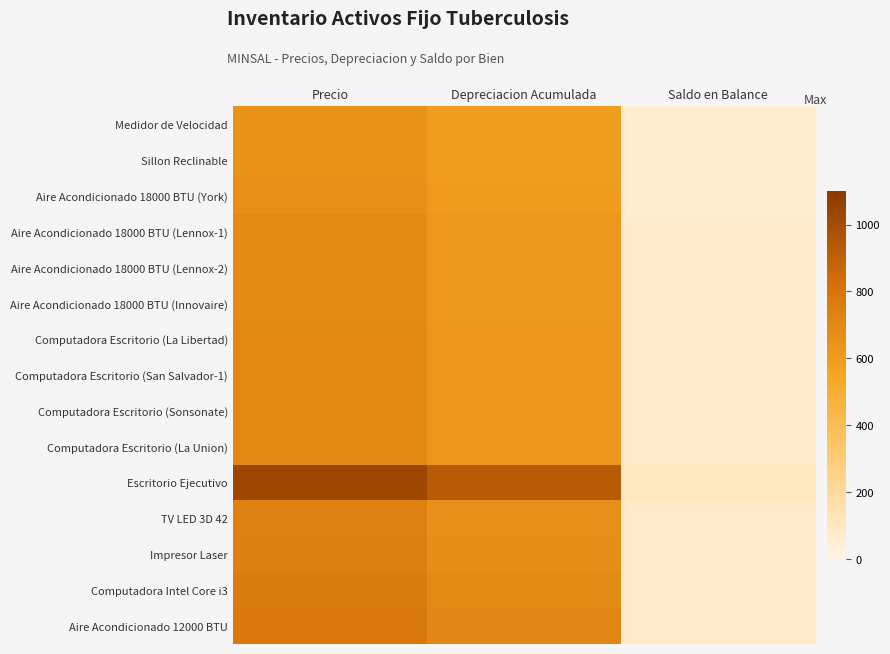

At how many categories does at least one series exceed 878?

2